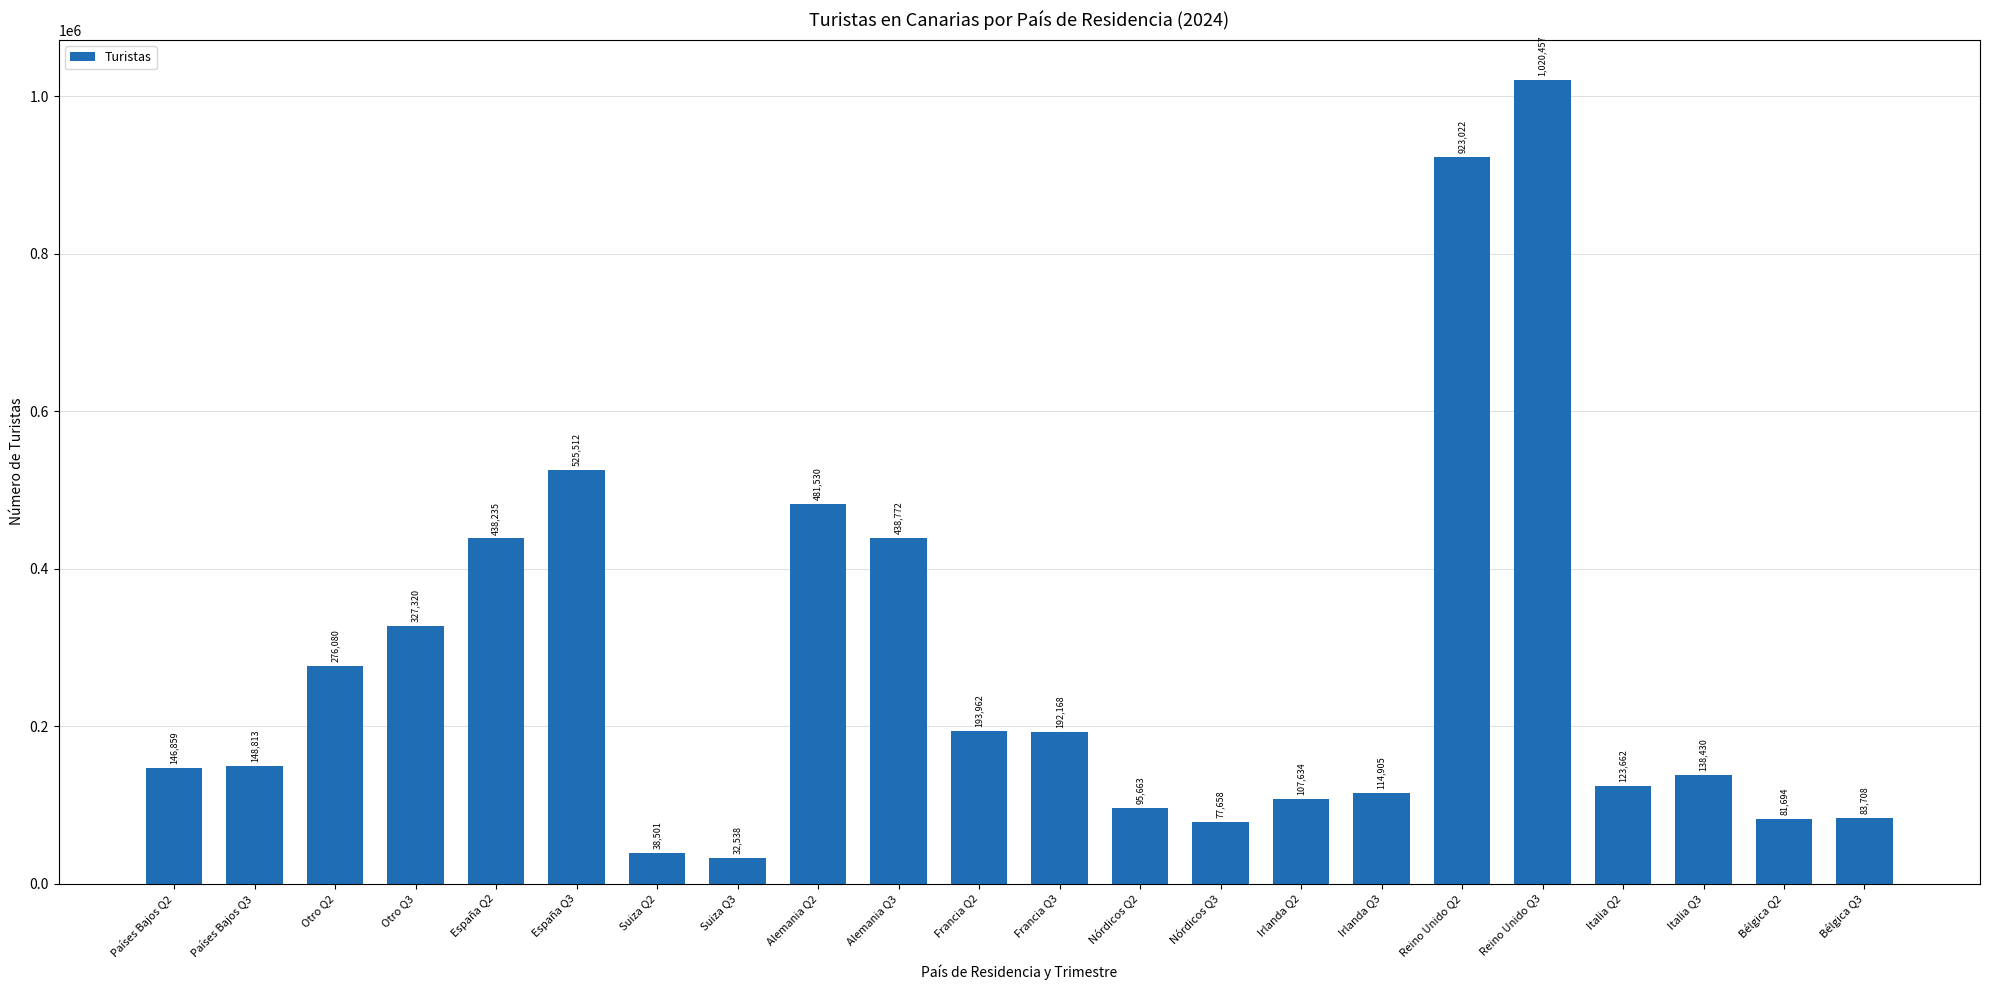

What is the average value?

273051